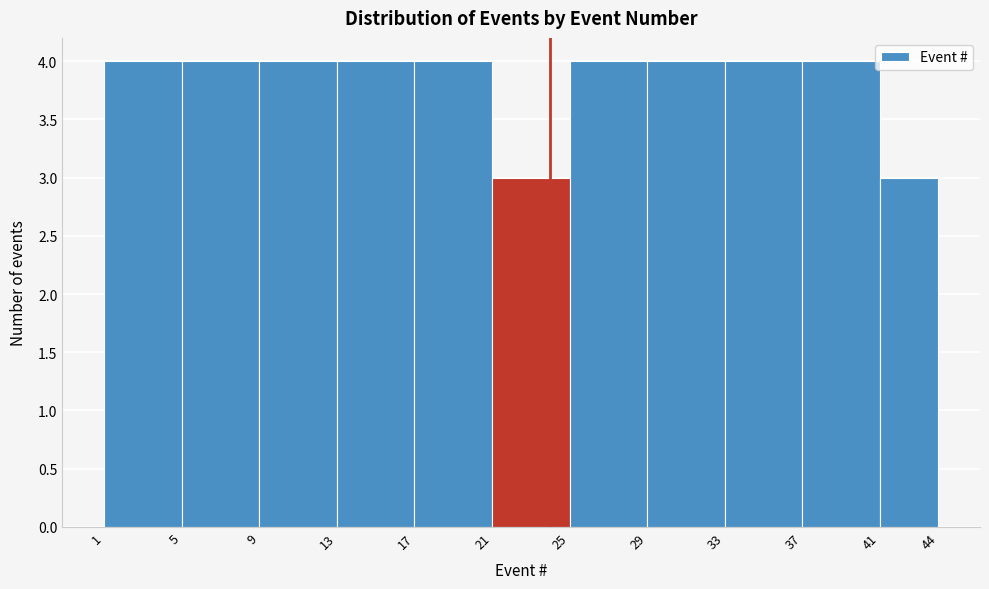

What is the height of the bar covering 5 to 9 on the x-axis? The values are not printed on the chart, so give them approximately, as read against the axis.

4